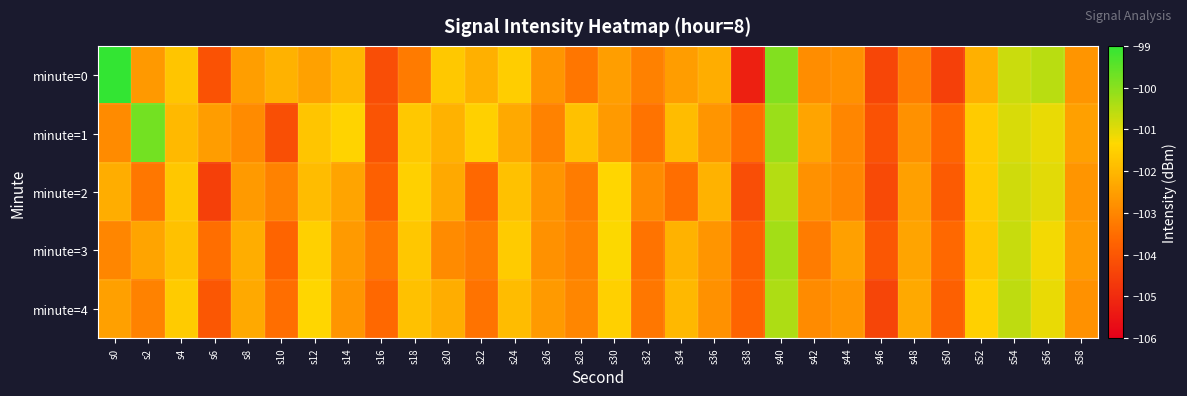

What is the smallest value displayed?

-105.3